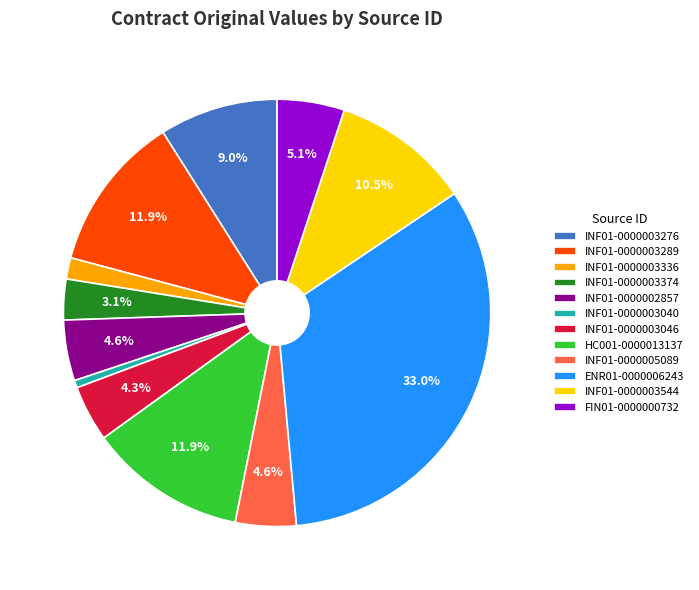

To the nearest percent, what is the combined percentage of FIN01-0000000732 and INF01-0000005089?

10%